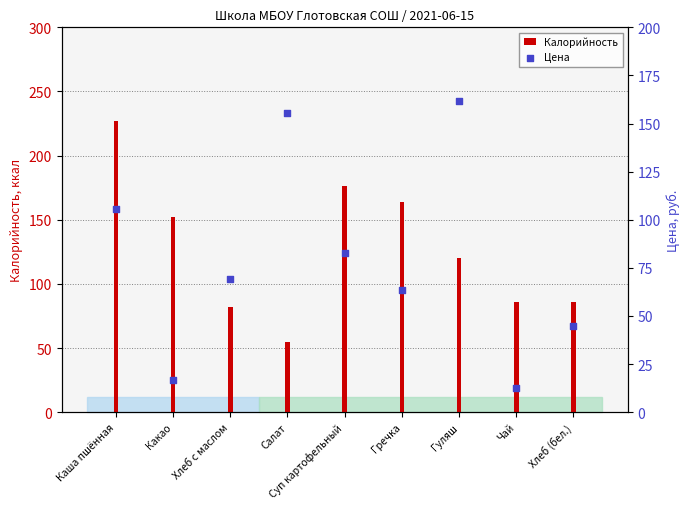

Is the value of Цена at Суп картофельный greater than the value of Калорийность at Чай?

No